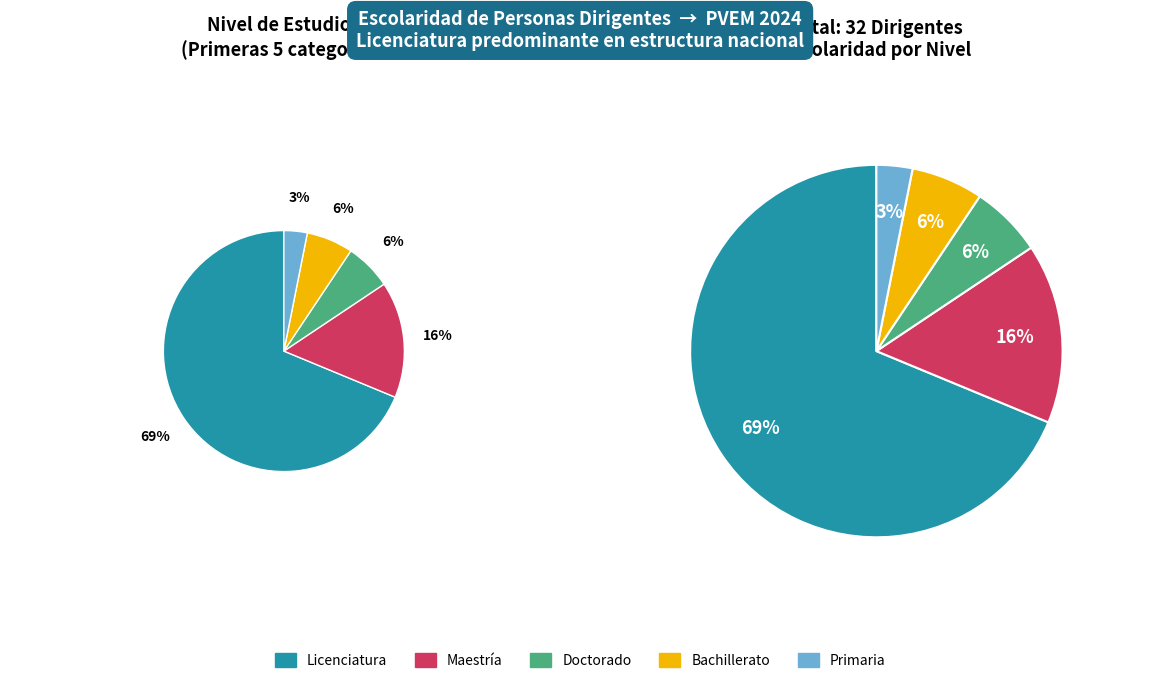

The Bachillerato slice represents 13% of the pie. True or false?

False